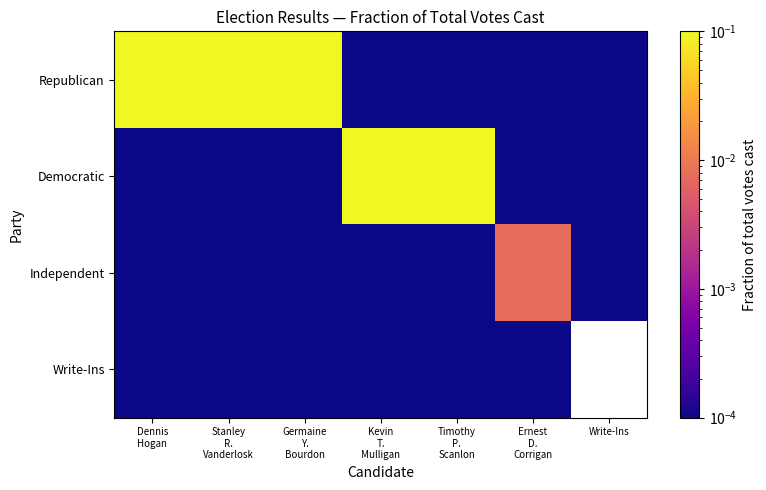

Between Germaine Y. Bourdon and Write-Ins, which series saw the biggest shift?

Republican